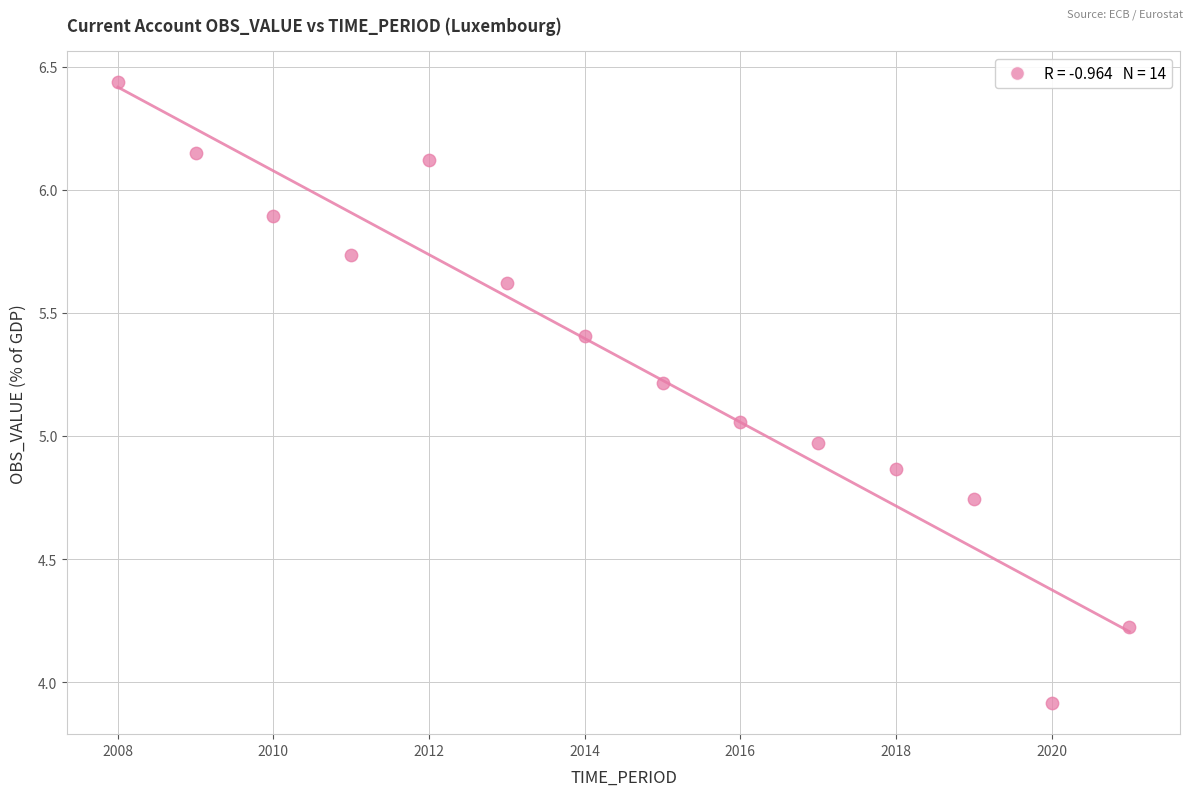

What is the range of X values (max minus min)?

13.0